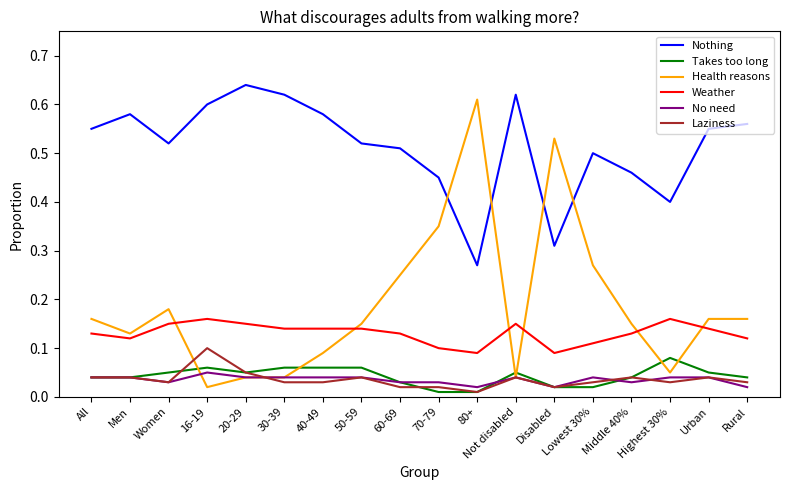

Where is the first local minimum for Laziness?

Women